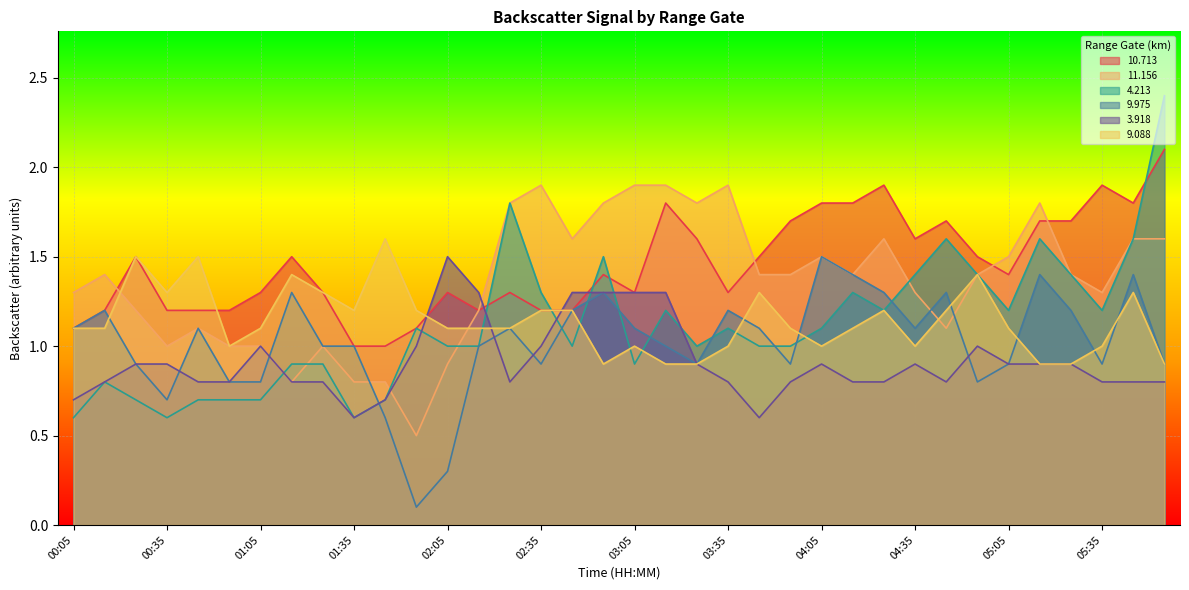

What is the label of the 27th point from the right?

01:35